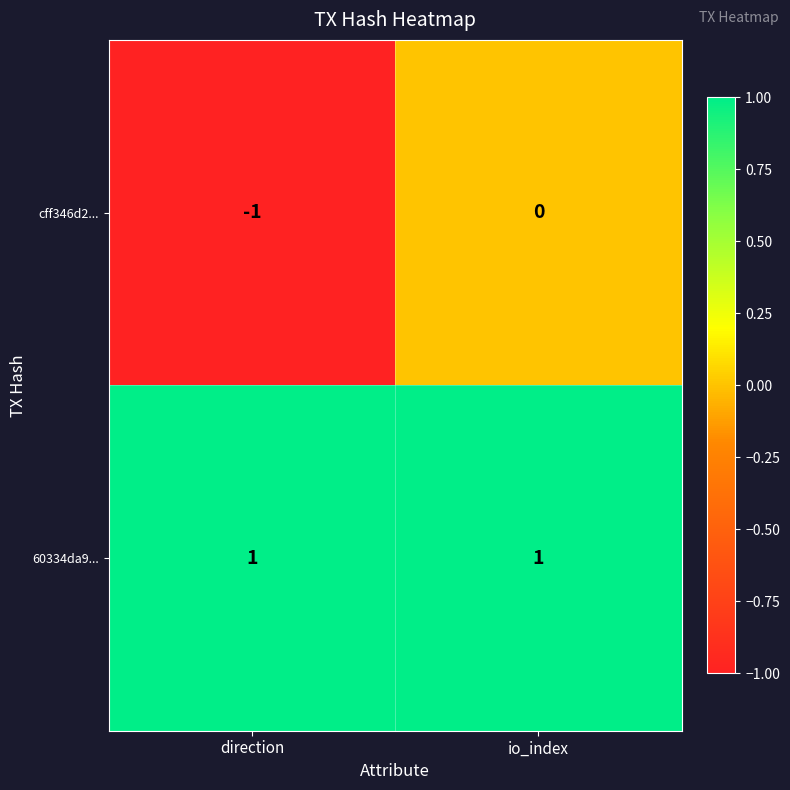

Which series has the widest spread of values?

cff346d2...